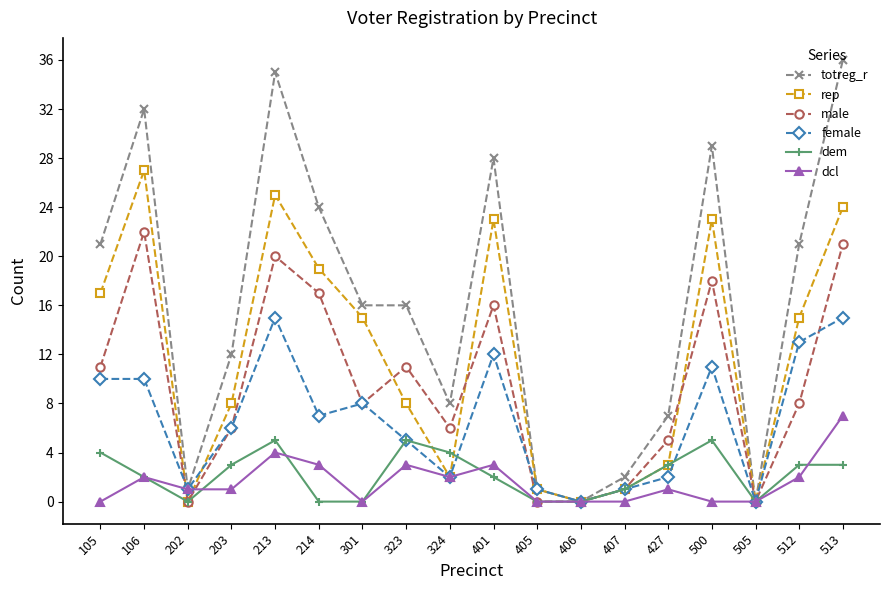

Which series ends up on top after the final intersection of male and rep?

rep